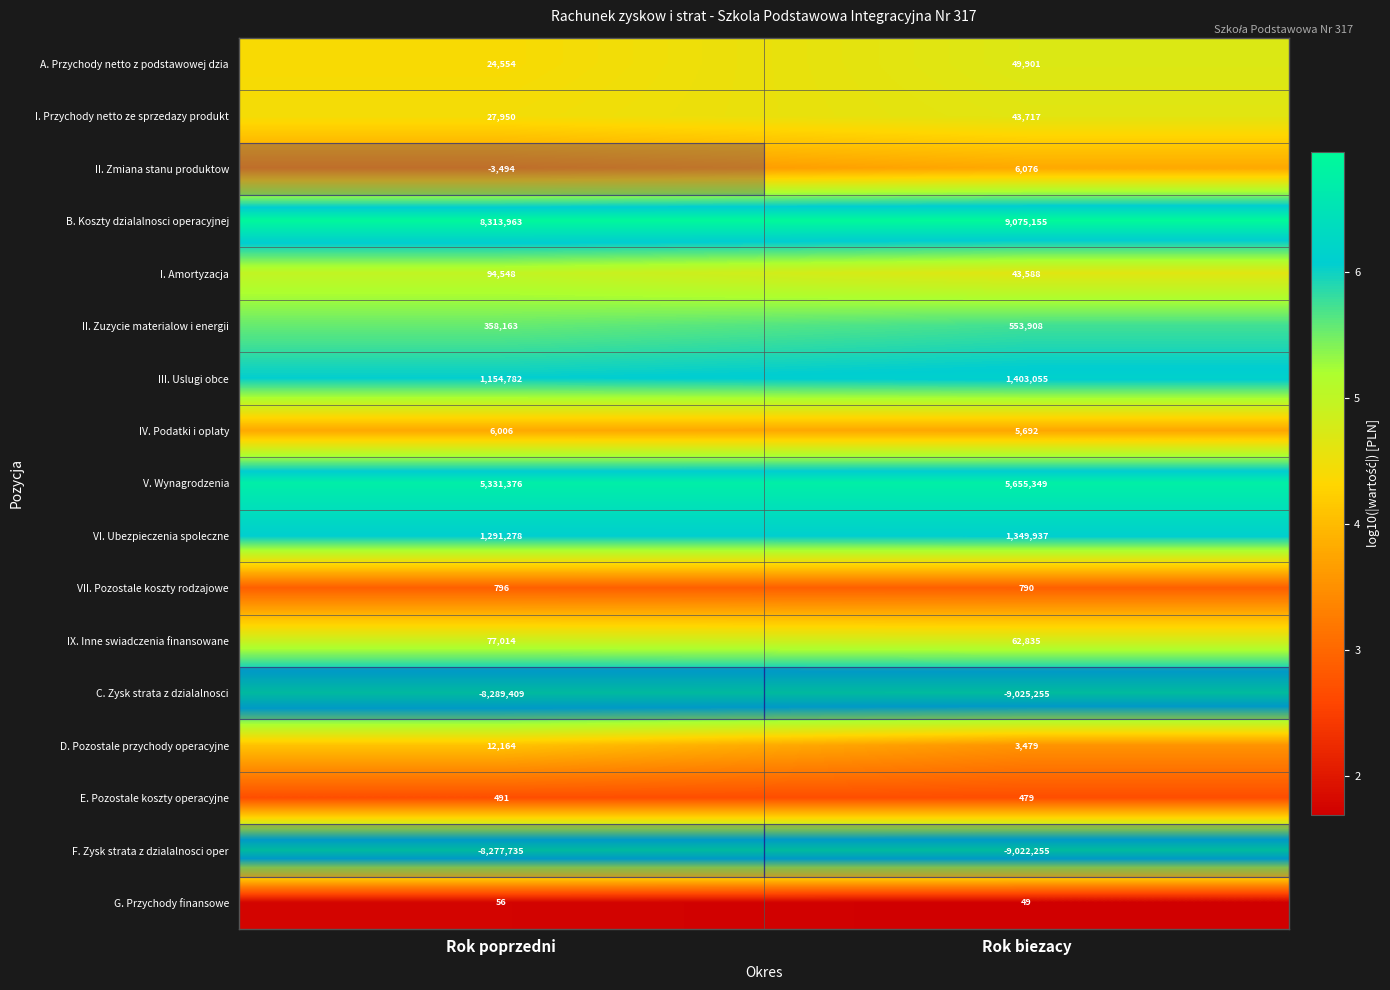

Which category has the lowest value in the I. Przychody netto ze sprzedazy produkt series?

Rok poprzedni